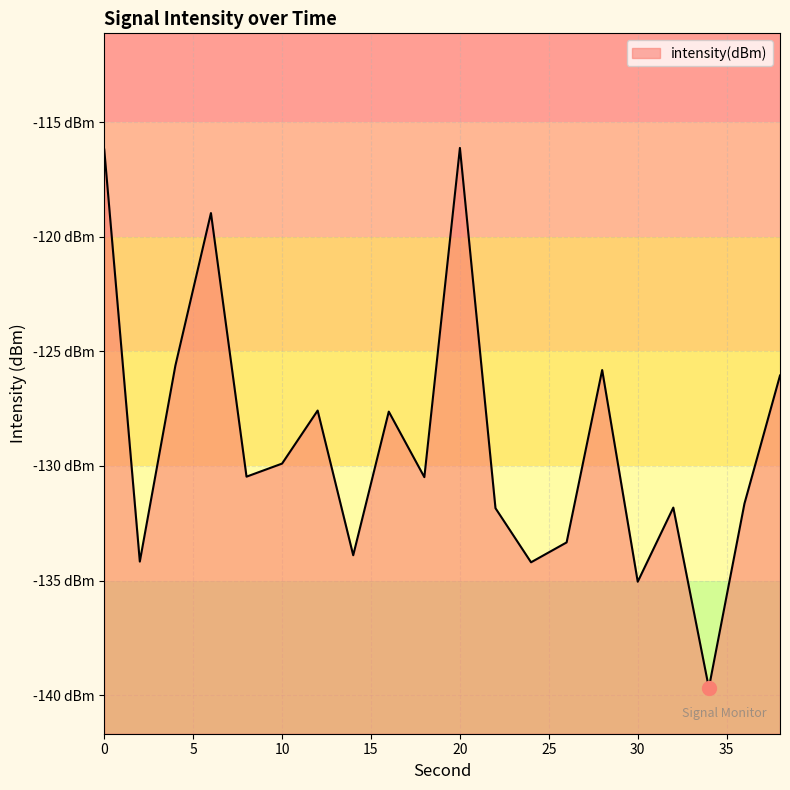

Reading left to right, extract all data points from this chart.

-116.2	-134.2	-125.6	-119.0	-130.5	-129.9	-127.6	-133.9	-127.6	-130.5	-116.1	-131.8	-134.2	-133.3	-125.8	-135.1	-131.8	-139.7	-131.6	-126.1